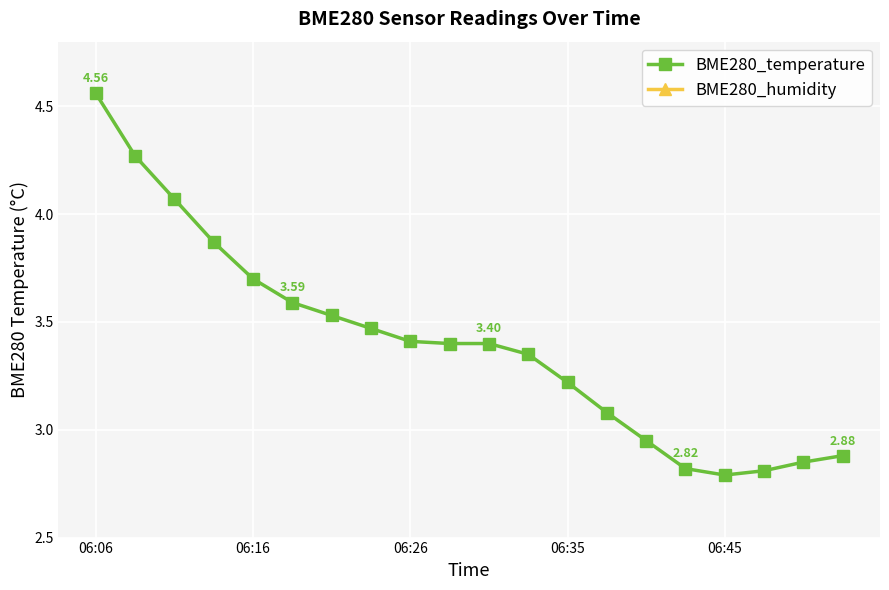

True or false: BME280_humidity and BME280_temperature cross at least once.

False